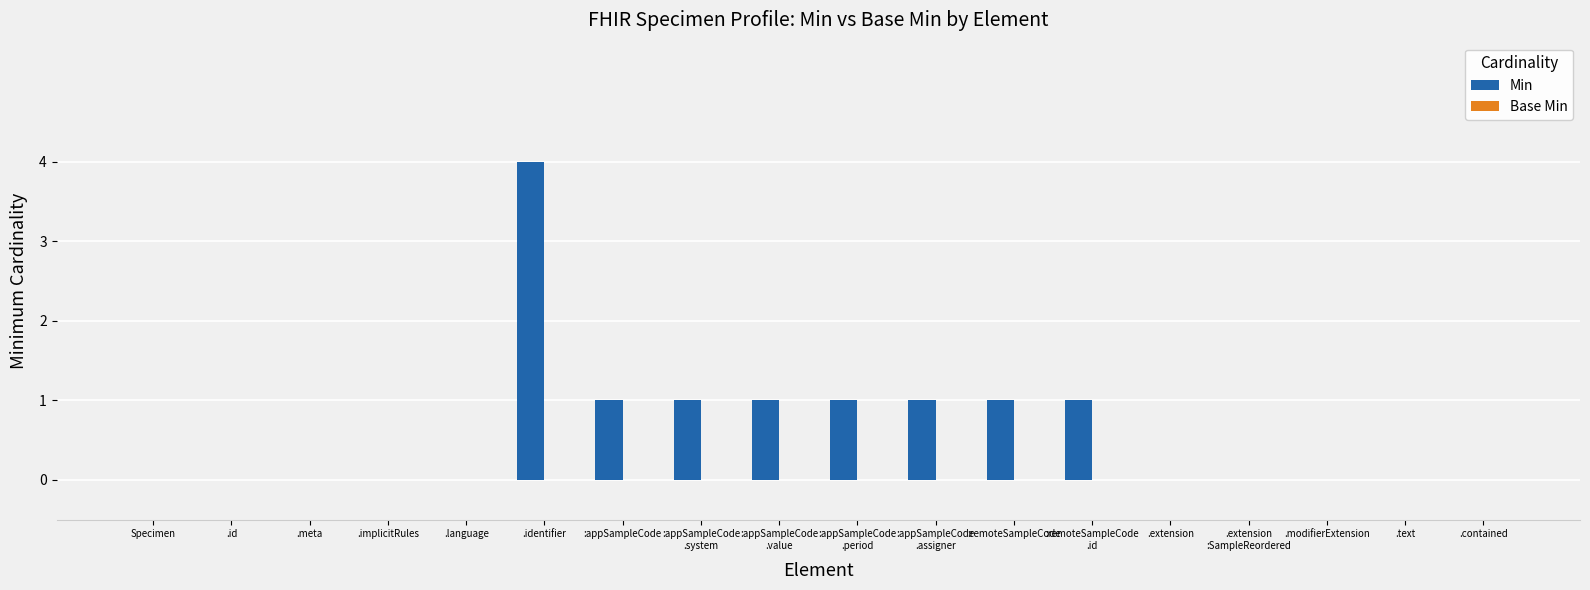

The value at .modifierExtension is 0. True or false?

True